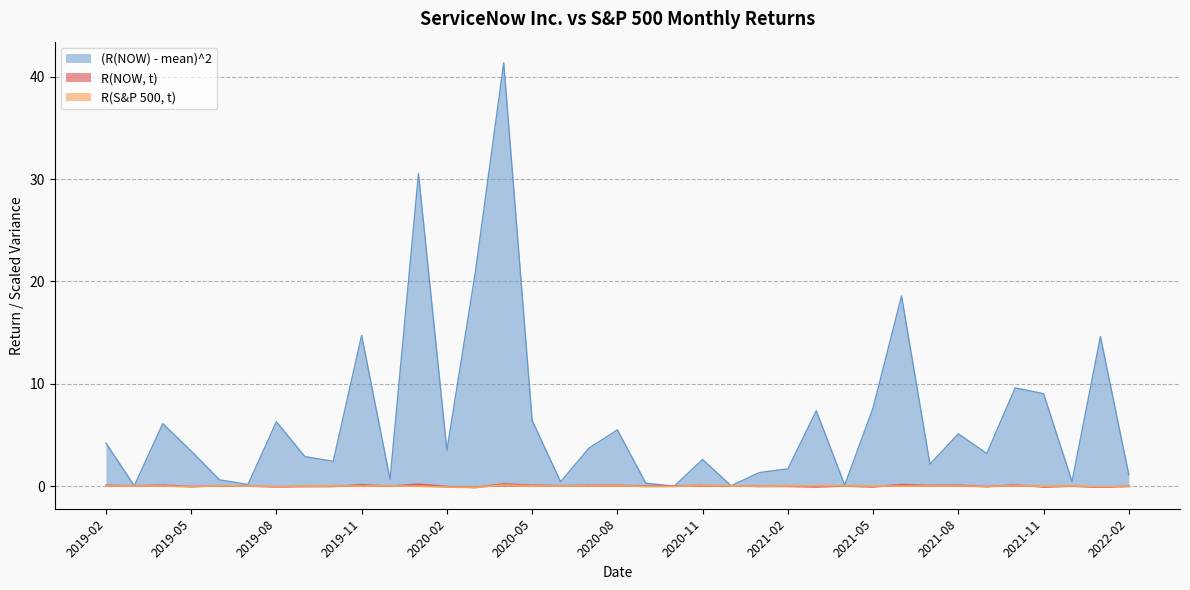

How many times do R(NOW, t) and (R(NOW) - mean)^2 cross each other?

2